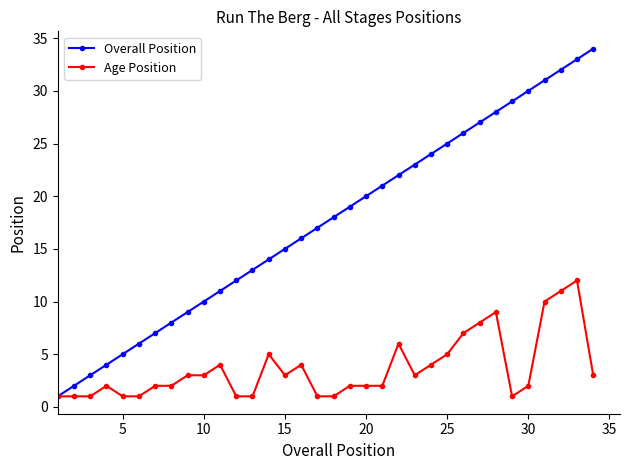

What is the difference between the second highest and second lowest values in the Overall Position series?

31